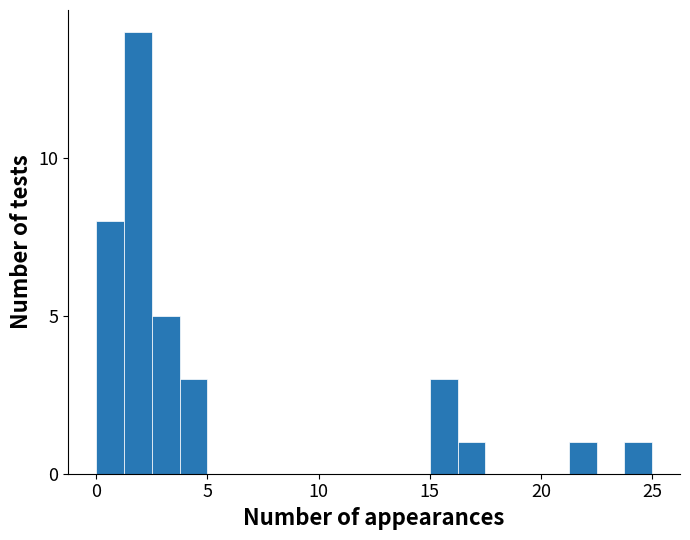

Read against the x-axis, roughly where is the centre of the tallest bar?

2.0